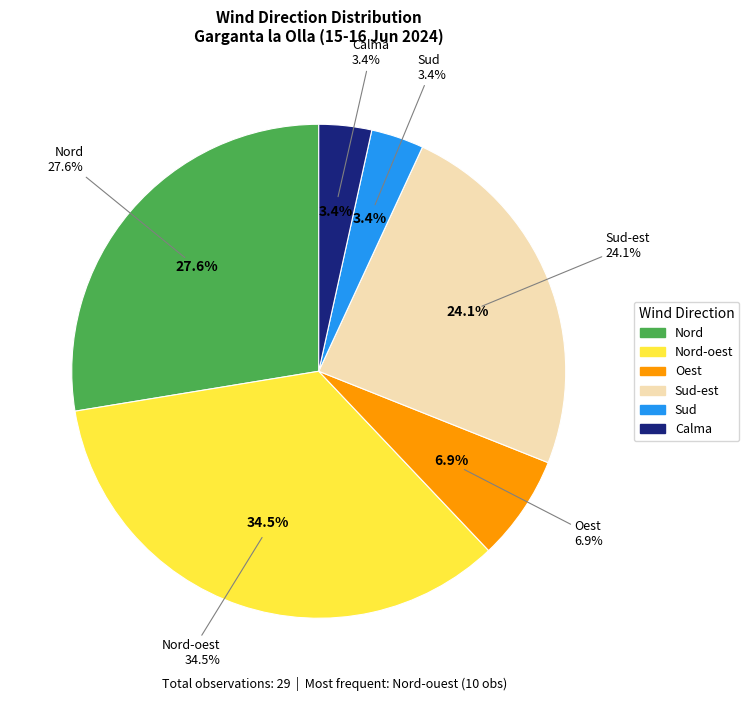

True or false: Sud-est accounts for 31% of the total.

False